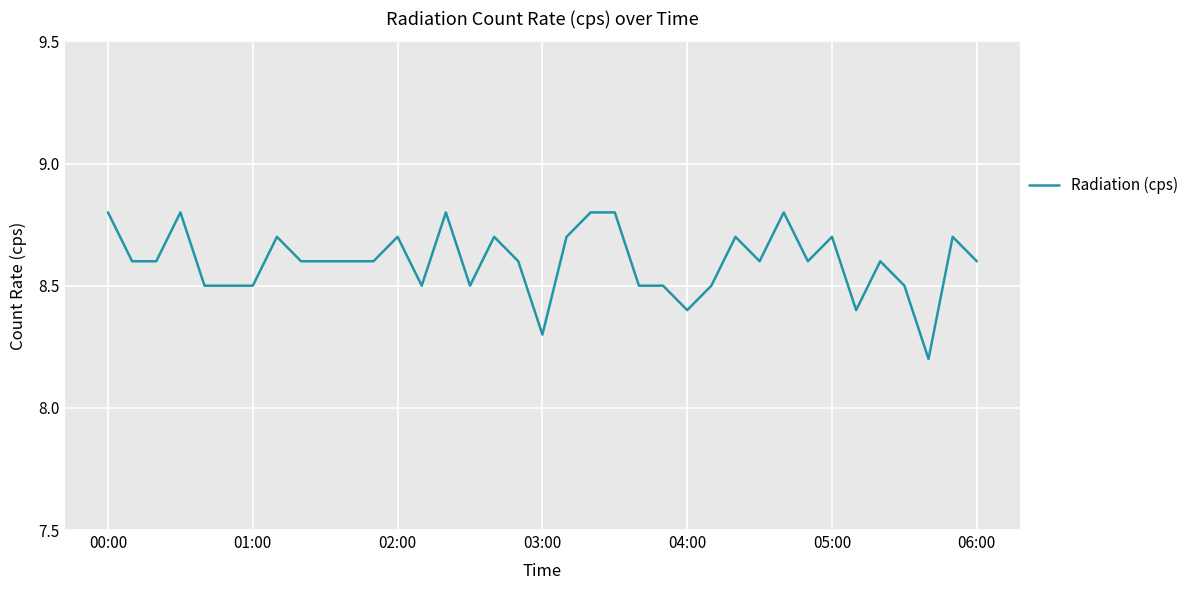

What is the greatest value displayed?

8.8